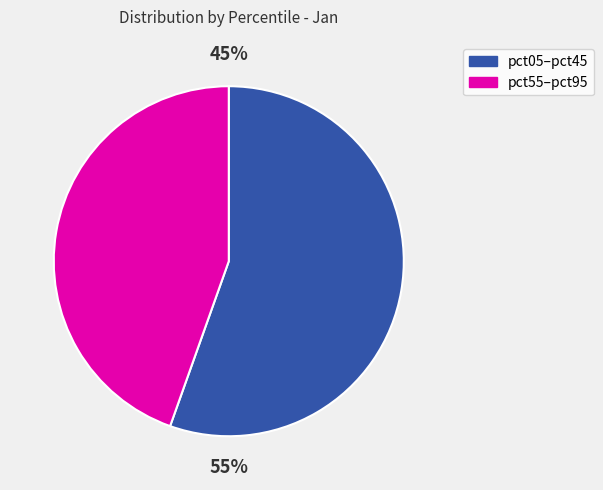

Is it true that pct55 is 20% of the pie?

False